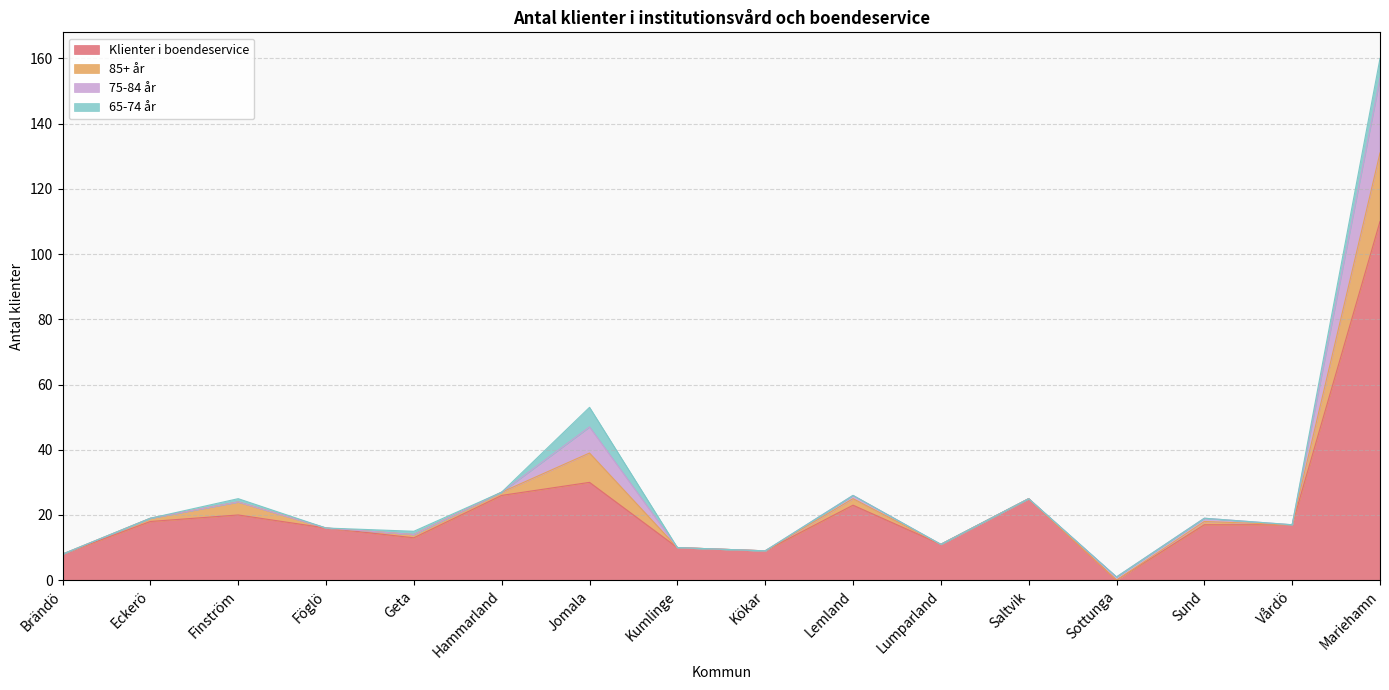

True or false: 75-84 år and Klienter i boendeservice cross at least once.

True